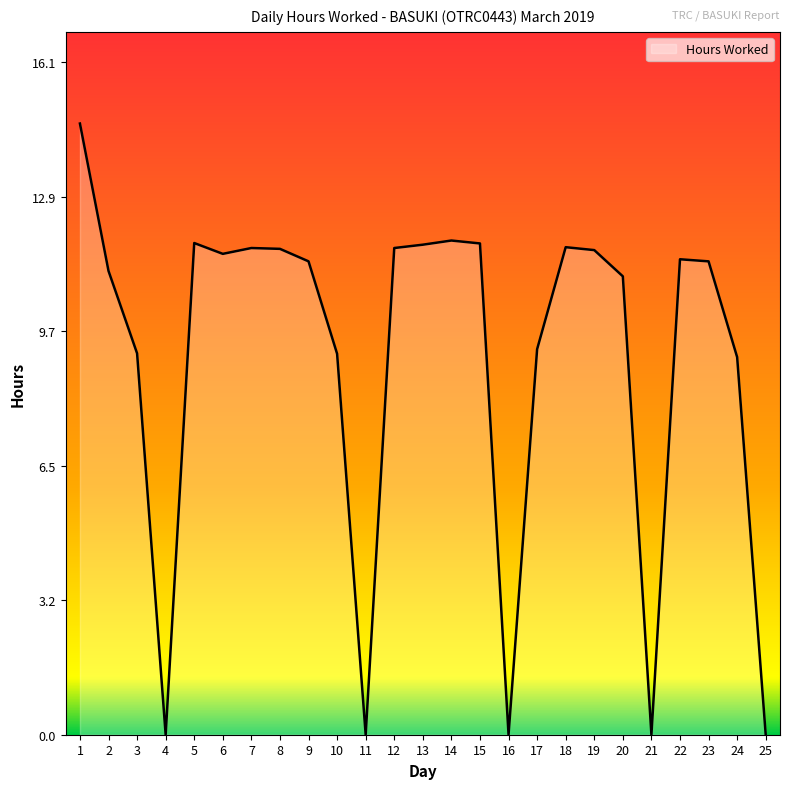

Is it true that the value at 24 is 9.1?

True